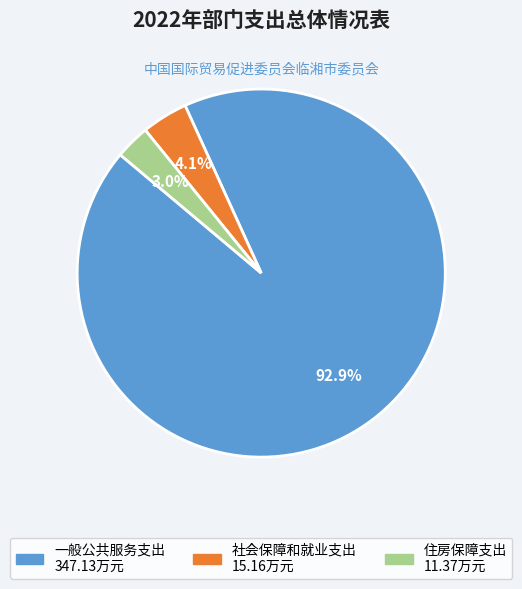

Between 社会保障和就业支出 and 住房保障支出, which is larger?

社会保障和就业支出